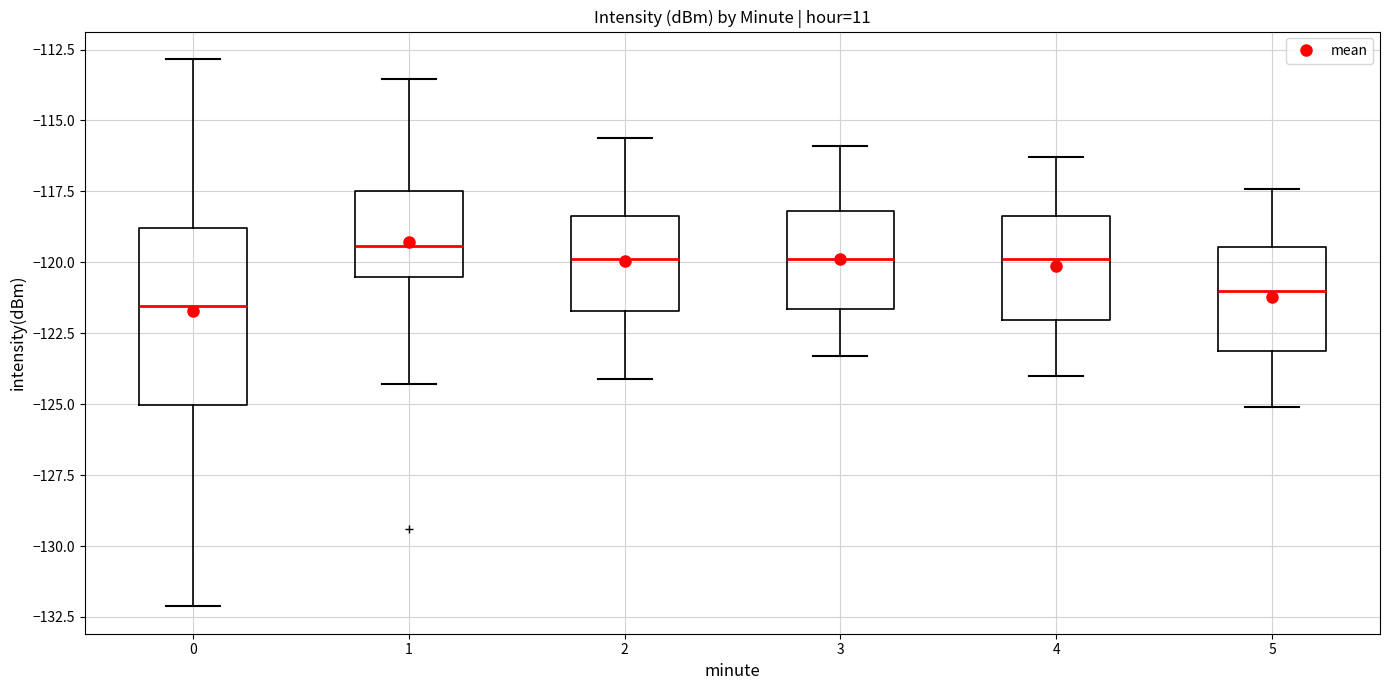

Which box is the tallest, from its lower edge to its upper edge?

0